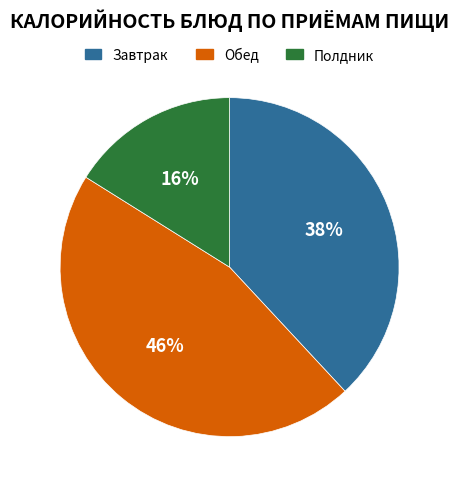

Rank the categories by value from lowest to highest.

Полдник, Завтрак, Обед